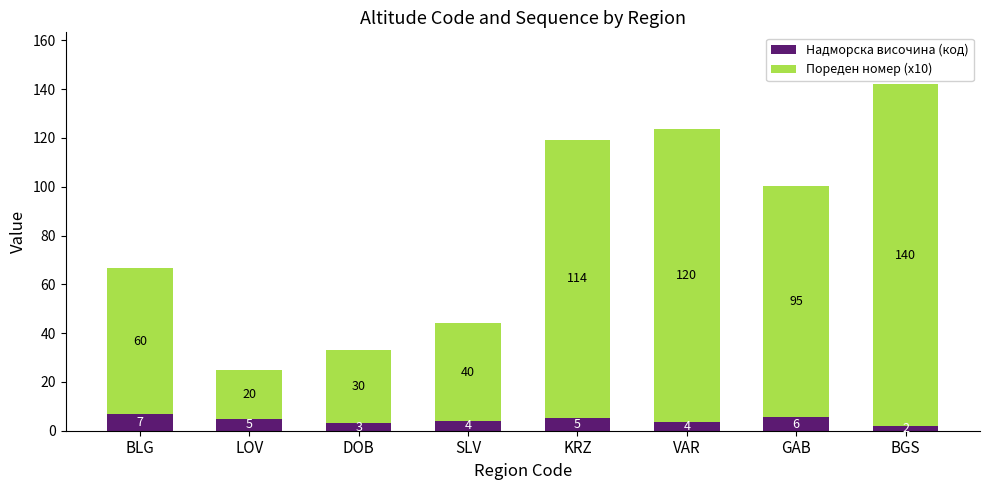

The Надморска височина (код) series shows 5.2 at KRZ. True or false?

True